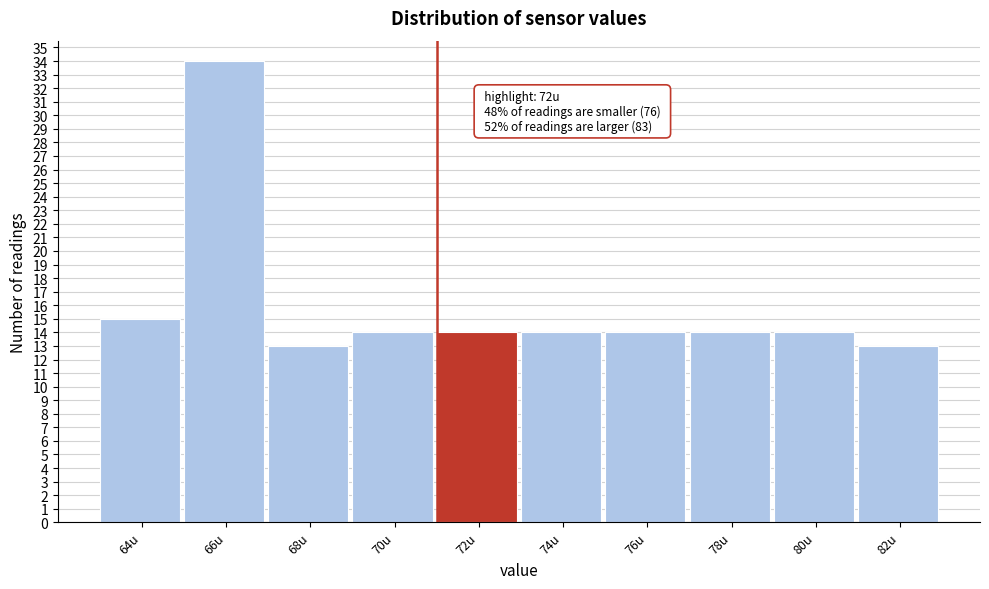

Reading right to left, transcribe all the data shown in this chart.

82u=13	80u=14	78u=14	76u=14	74u=14	72u=14	70u=14	68u=13	66u=34	64u=15